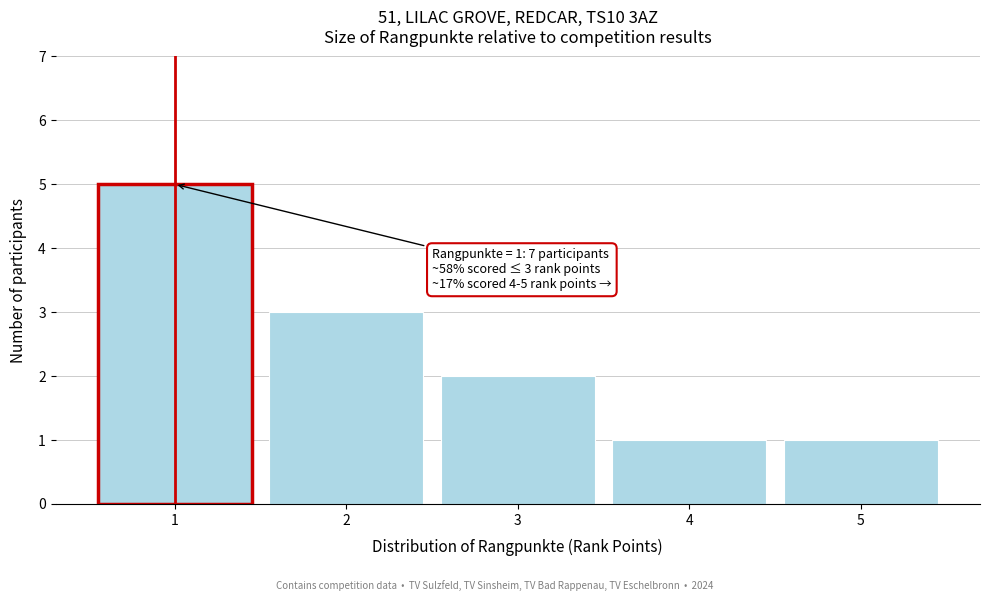

Reading left to right, what are all the values shown in this chart?

5	3	2	1	1